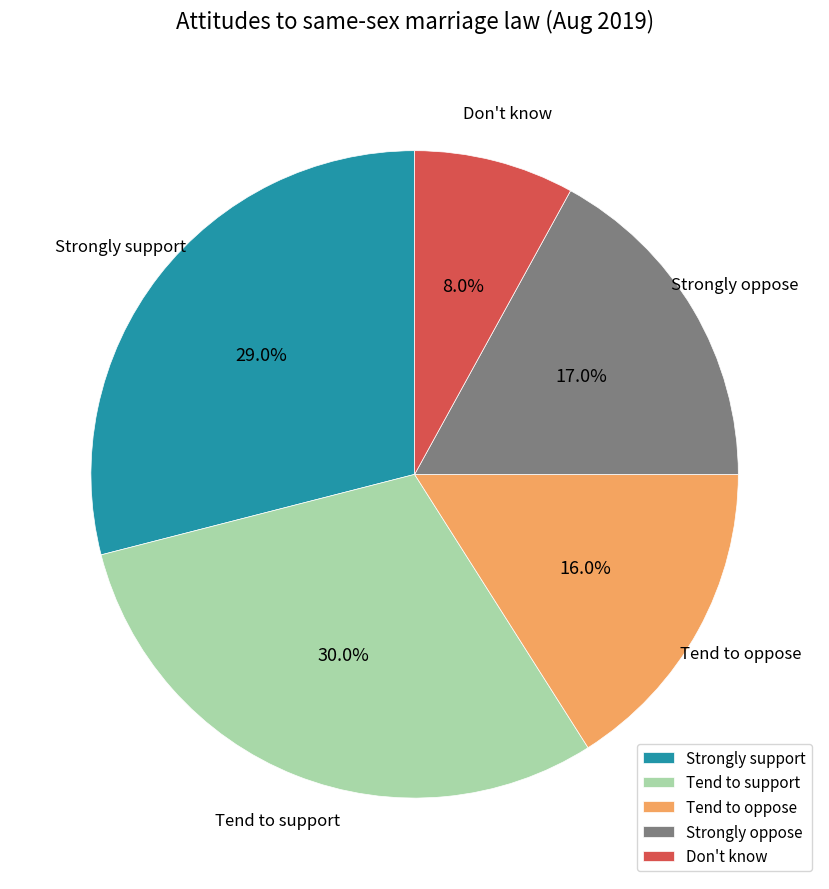

To the nearest percent, what is the difference between the largest and smallest slice percentages?

22%